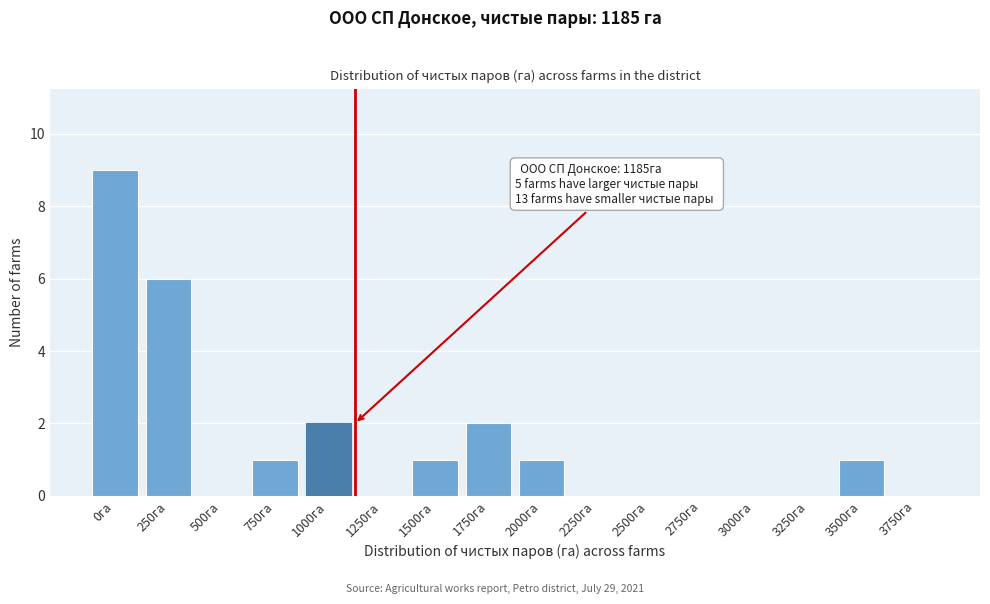

Reading left to right, list all the values displayed in this chart.

0га=9	250га=6	500га=0	750га=1	1000га=2	1250га=0	1500га=1	1750га=2	2000га=1	2250га=0	2500га=0	2750га=0	3000га=0	3250га=0	3500га=1	3750га=0